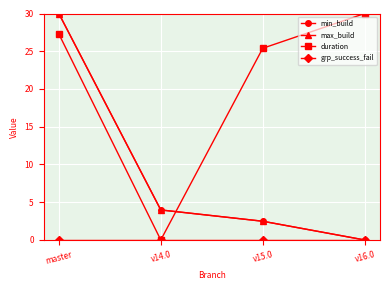

Which category has the highest value in the max_build series?

master